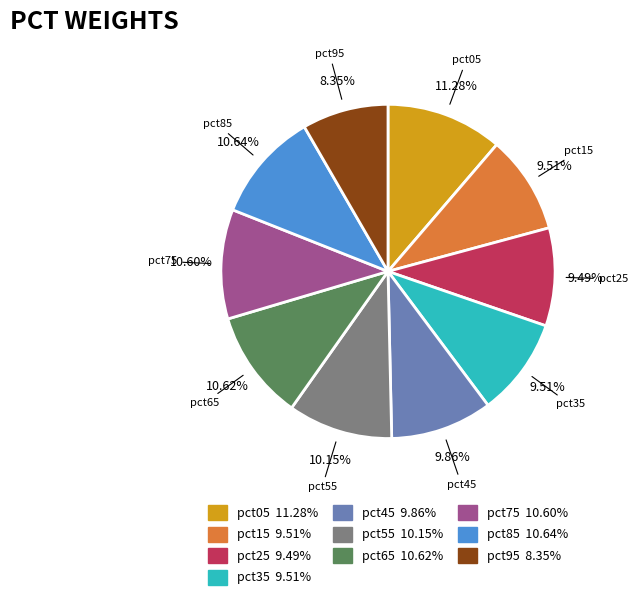

Is there a majority slice in this chart?

No